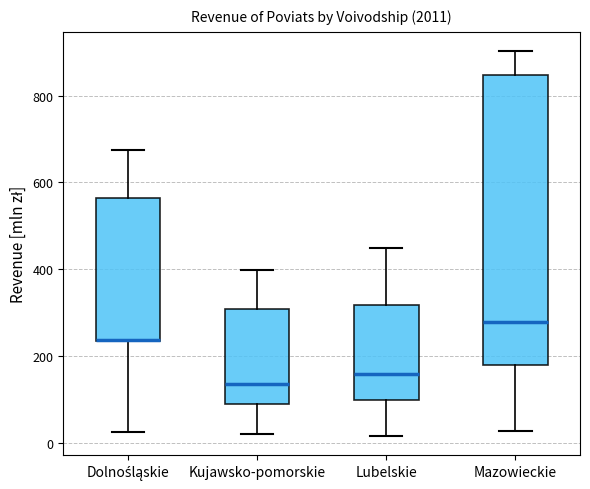

Comparing the boxes themselves (not the whiskers), which one is the tallest?

Mazowieckie